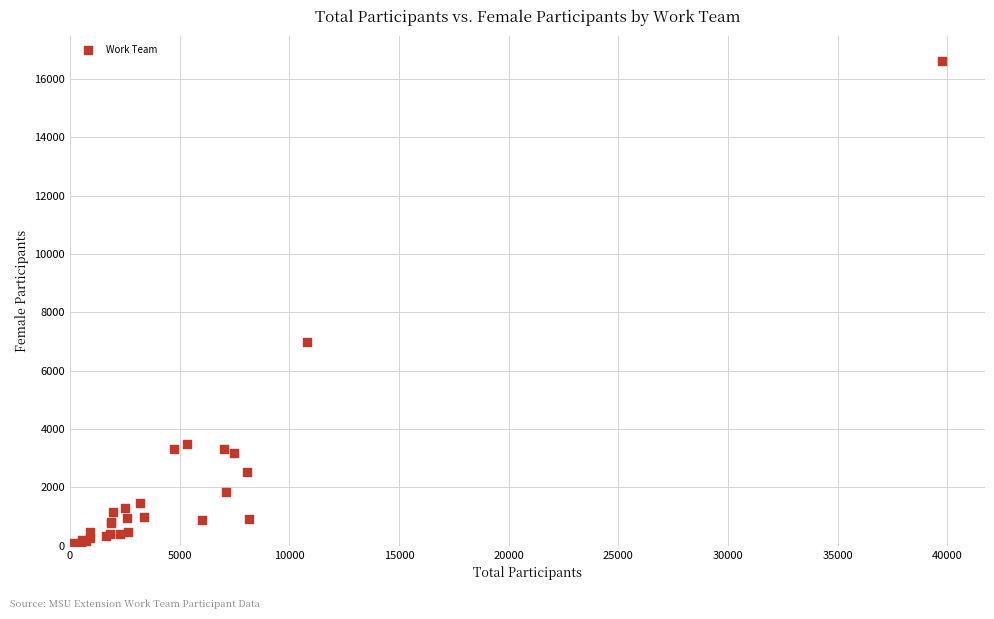

What Y value in the scatter plot is closest to 8321?

6982